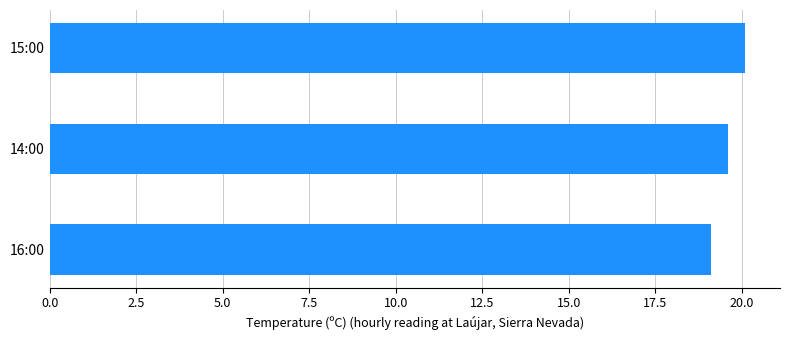

List the labels in order of value, largest first.

15:00, 14:00, 16:00